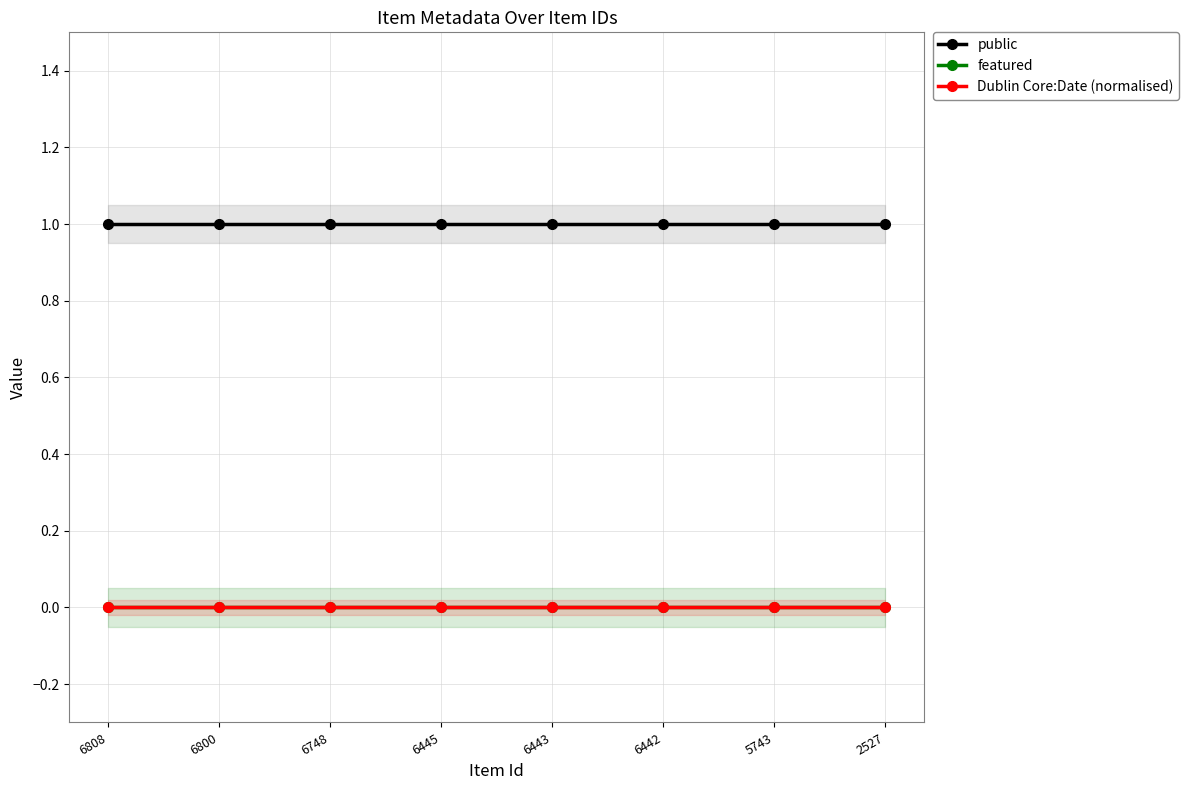

Is it true that public equals 0 at 6442?

False